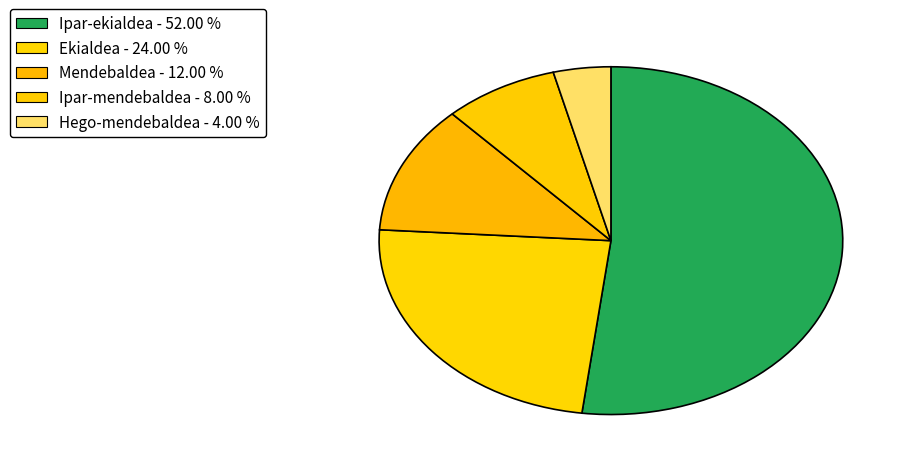

Count the number of slices in the pie.

5